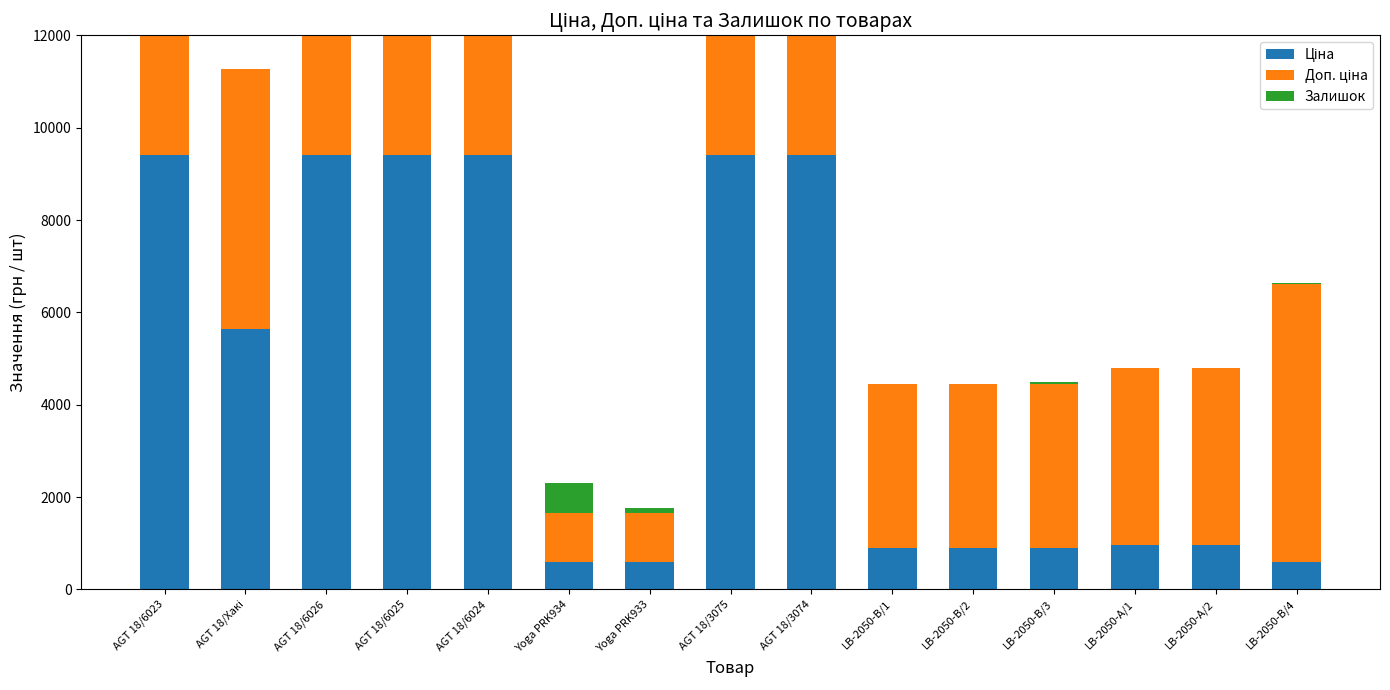

Which has a higher value, AGT 18/6025 or AGT 18/Хакі?

AGT 18/6025